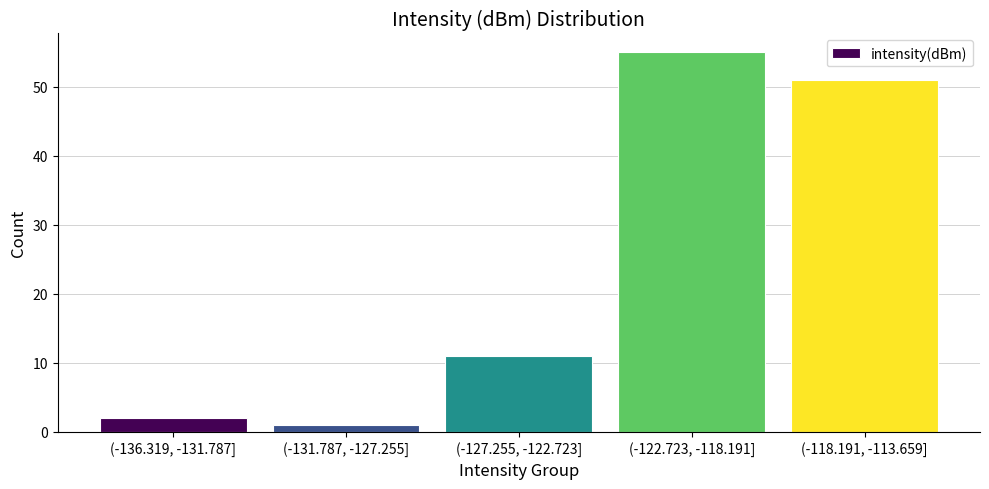

Reading left to right, extract all data points from this chart.

2	1	11	55	51